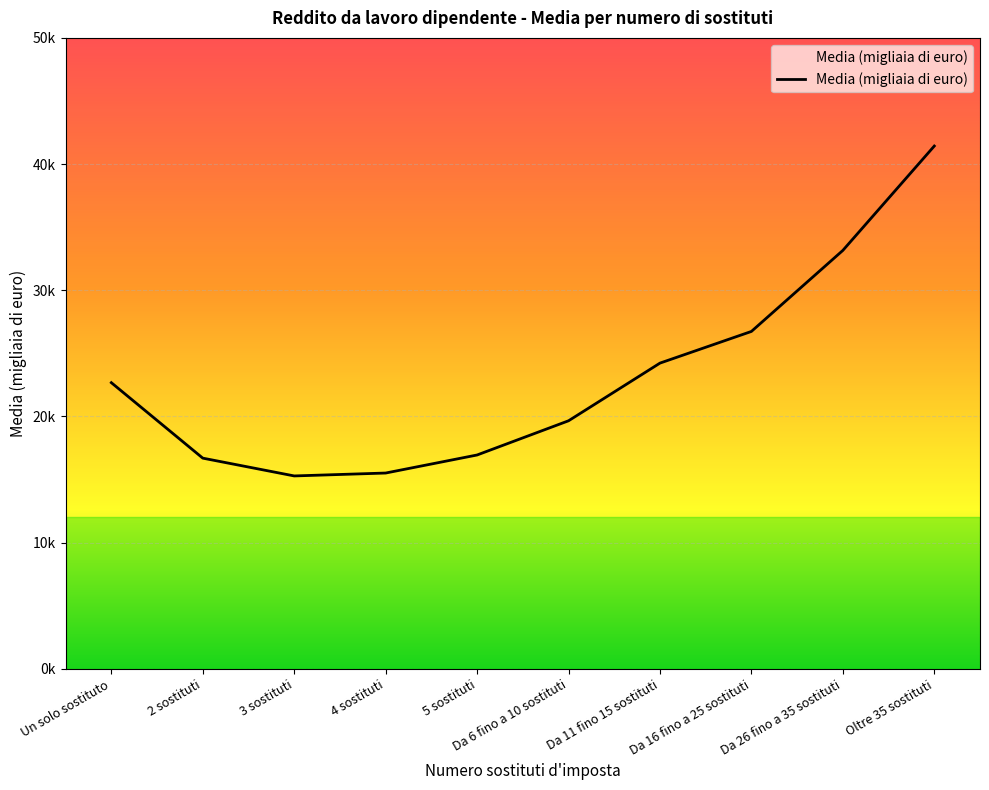

Does the chart display data point markers on the line(s)?

No